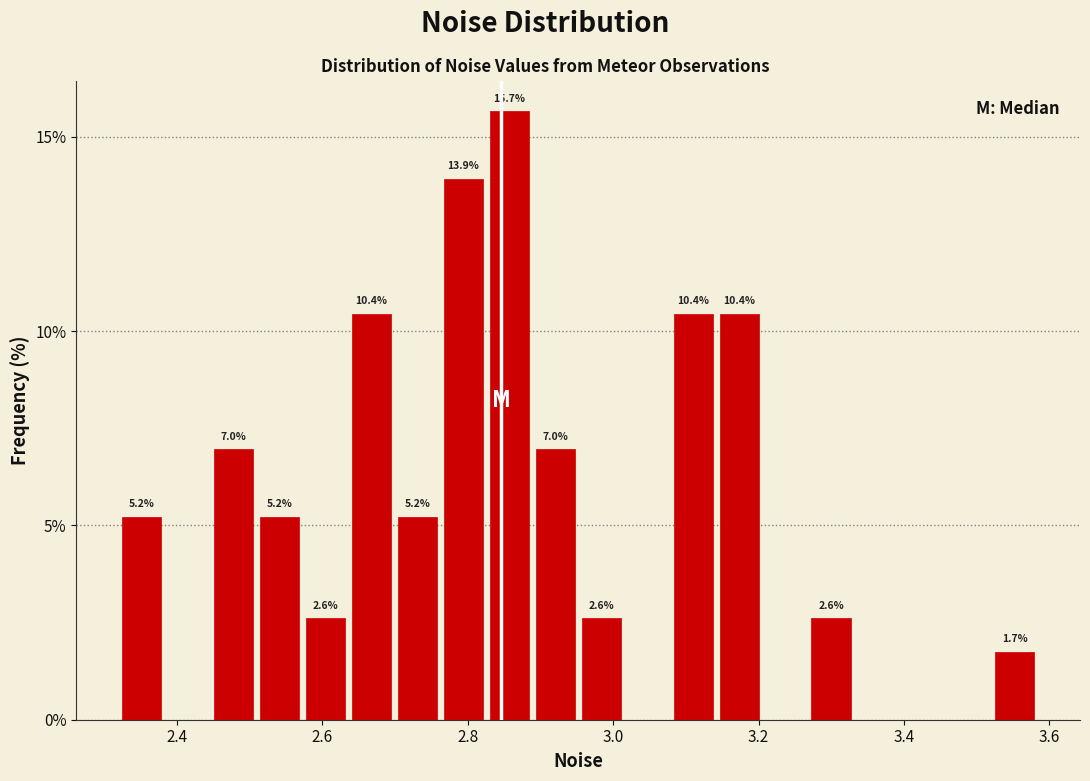

Read against the x-axis, roughly where is the centre of the tallest bar?

2.86